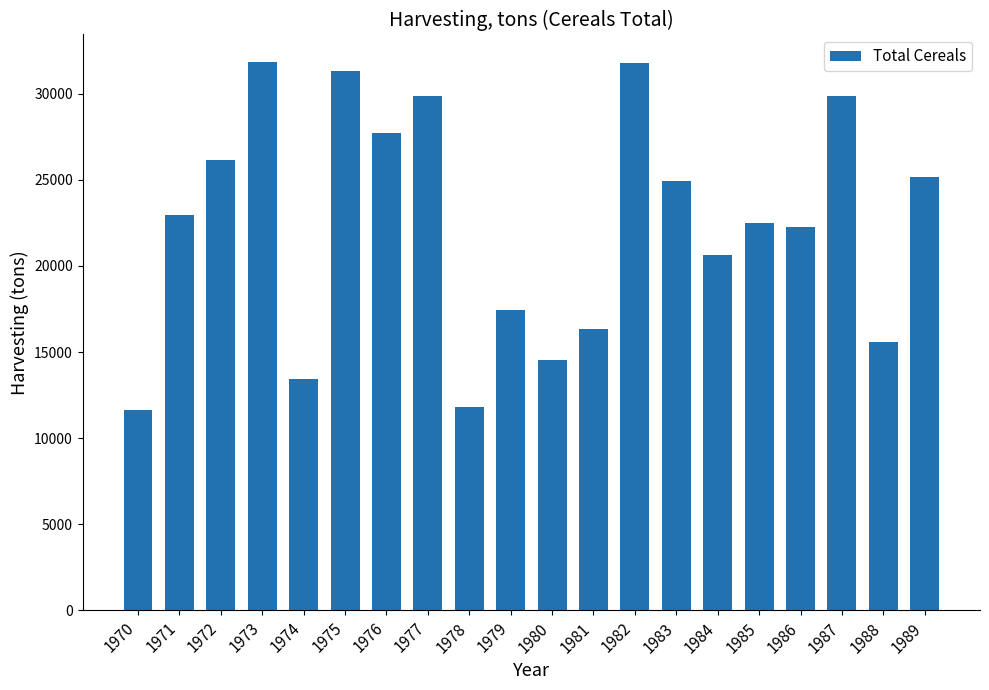

The chart shows a value of 24930.0 at 1983. True or false?

True